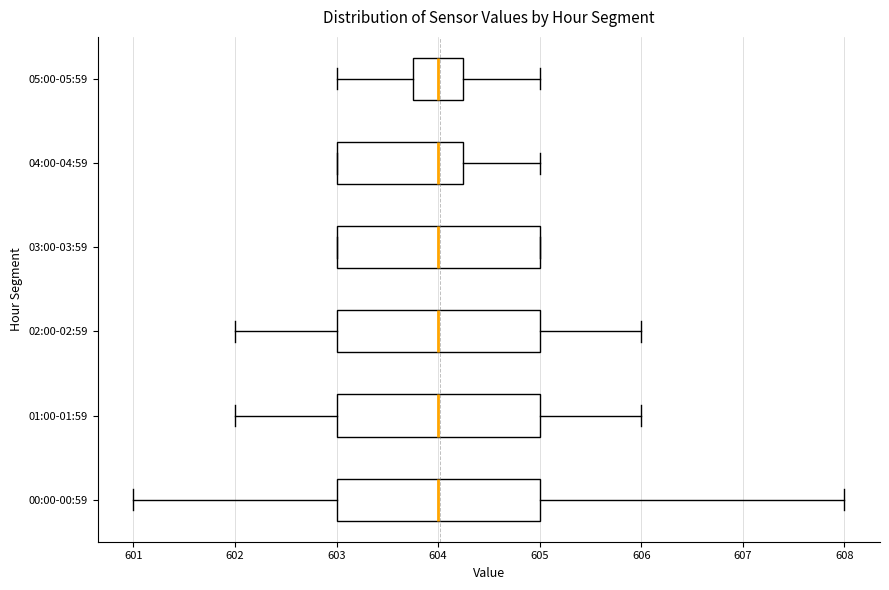

Reading bottom to top, read every box against the x-axis: the position of its median line, the range the box covers, and the ends of its whiskers. The values are not printed on the chart, so give them approximately, as read against the axis.

00:00-00:59: median 604.0, box 603.0 to 605.0, whiskers 601.0 to 608.0
01:00-01:59: median 604.0, box 603.0 to 605.0, whiskers 602.0 to 606.0
02:00-02:59: median 604.0, box 603.0 to 605.0, whiskers 602.0 to 606.0
03:00-03:59: median 604.0, box 603.0 to 605.0, whiskers 603.0 to 605.0
04:00-04:59: median 604.0, box 603.0 to 604.3, whiskers 603.0 to 605.0
05:00-05:59: median 604.0, box 603.8 to 604.3, whiskers 603.0 to 605.0